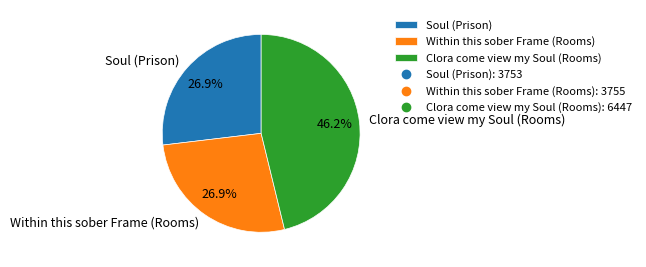

How many segments does this pie chart have?

3